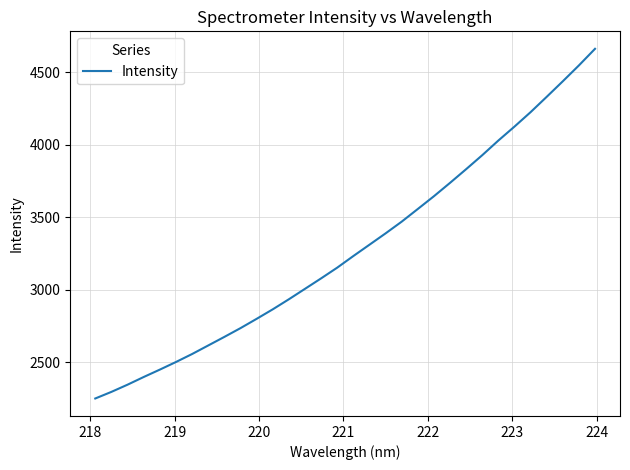

What is the difference between the maximum and minimum values?

2410.6